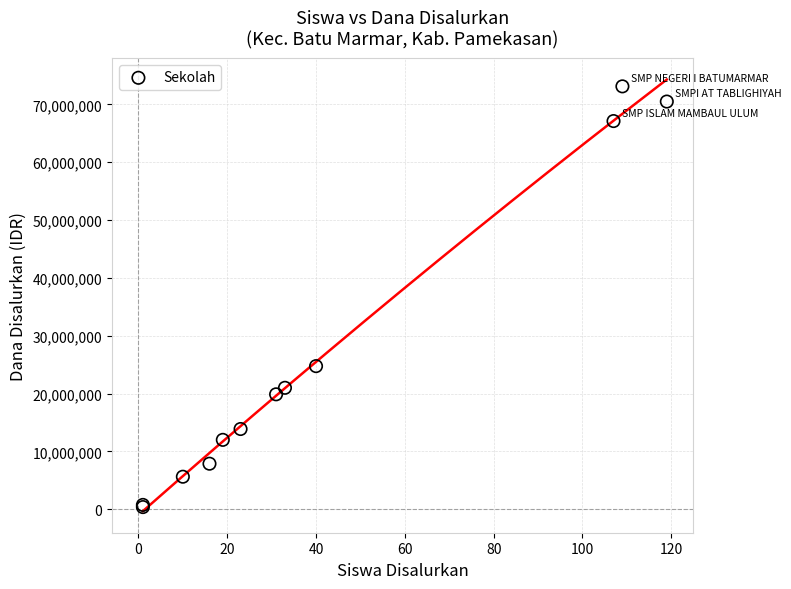

What Y value in the scatter plot is closest to 36750000?

24750000